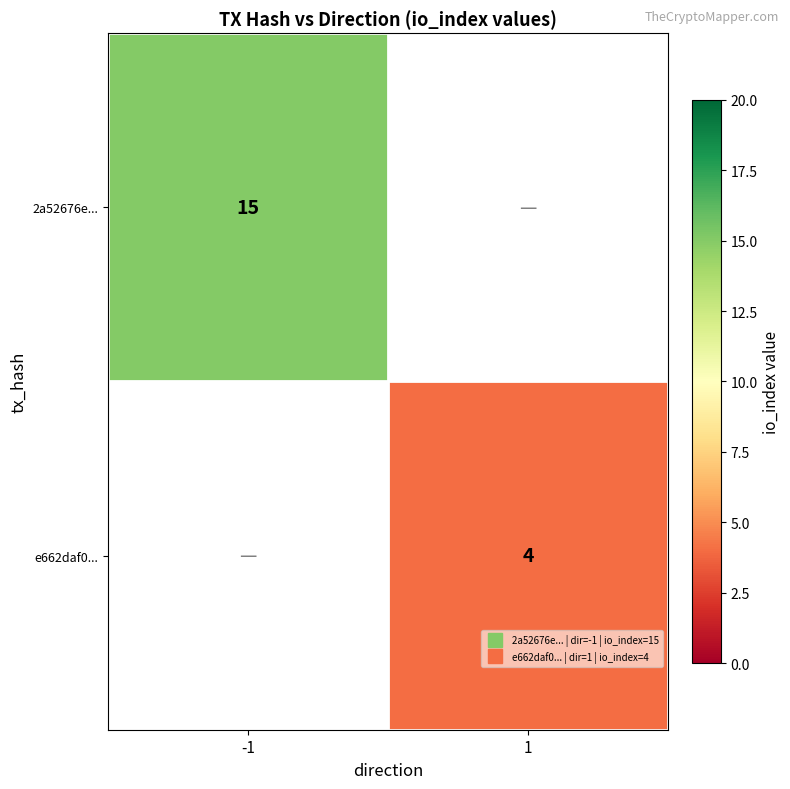

At which label is 2a52676e... closest to 15?

-1